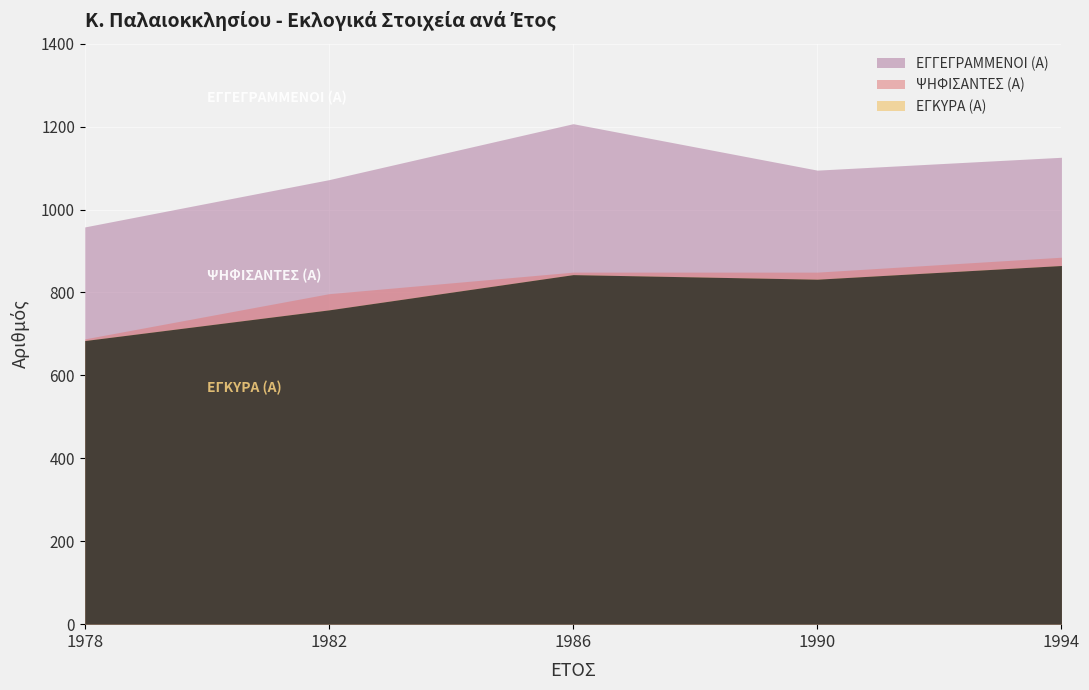

How many data points does each series have?

5